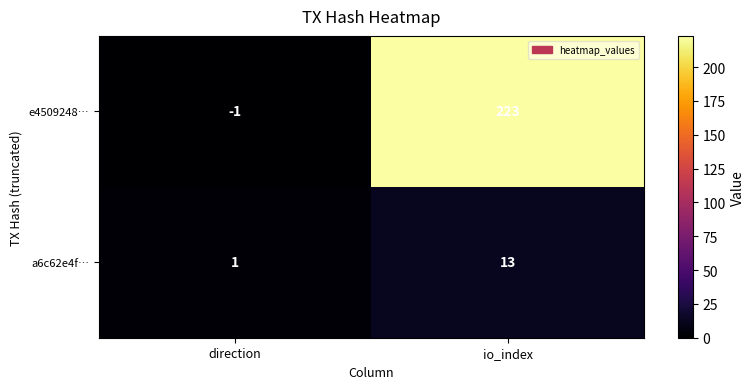

The value of e4509248… at direction is -2. True or false?

False